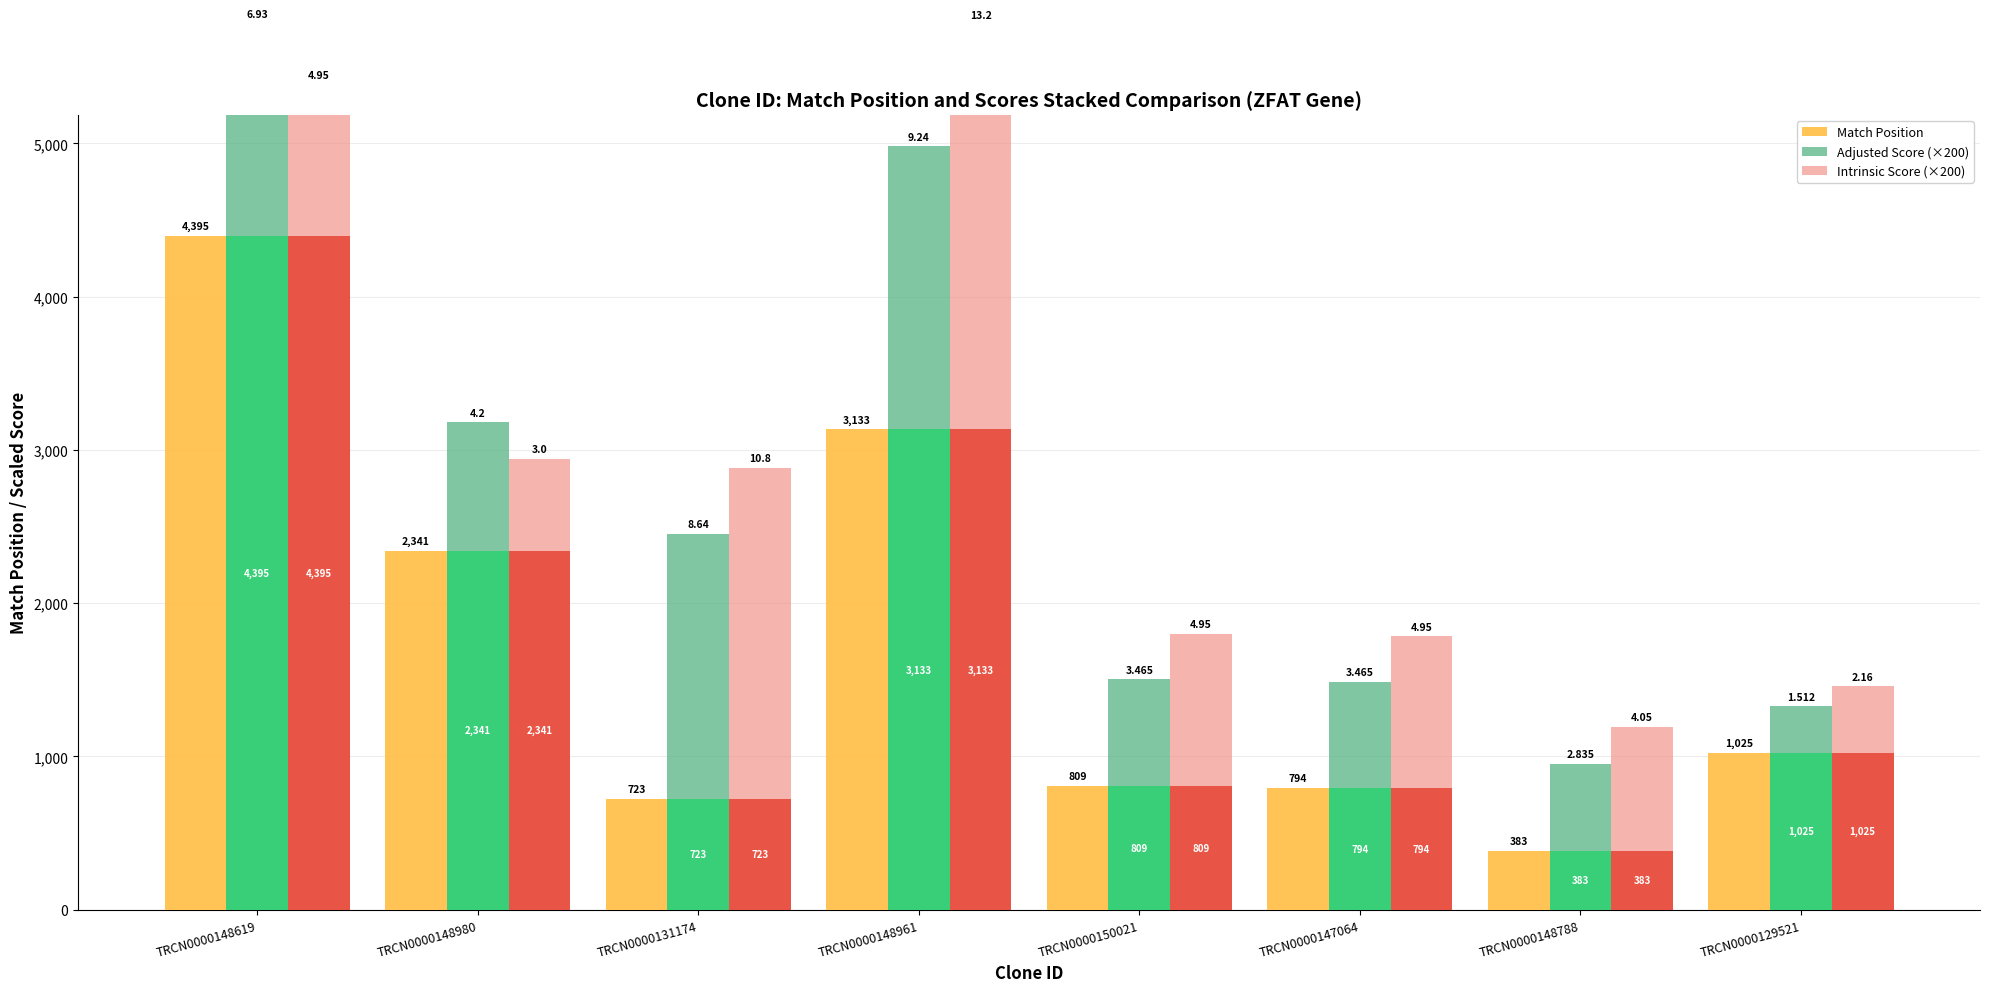

Rank the series by their maximum value, from highest to lowest.

Match Position, Intrinsic Score (×200), Adjusted Score (×200)